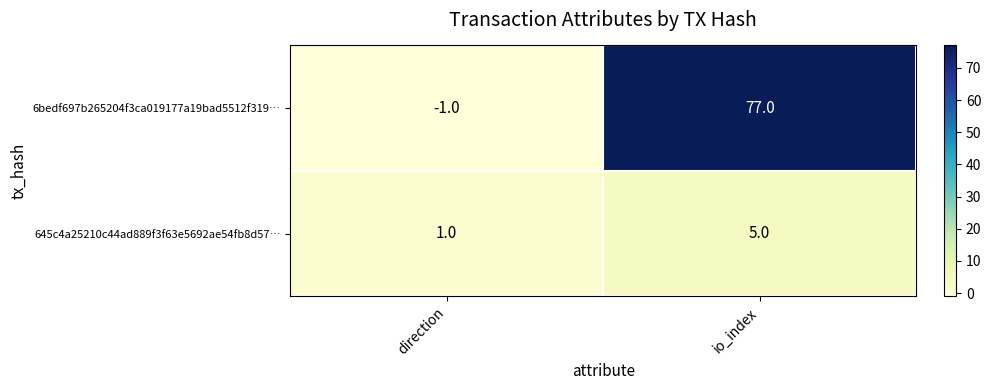

What is the total value across all series at io_index?

82